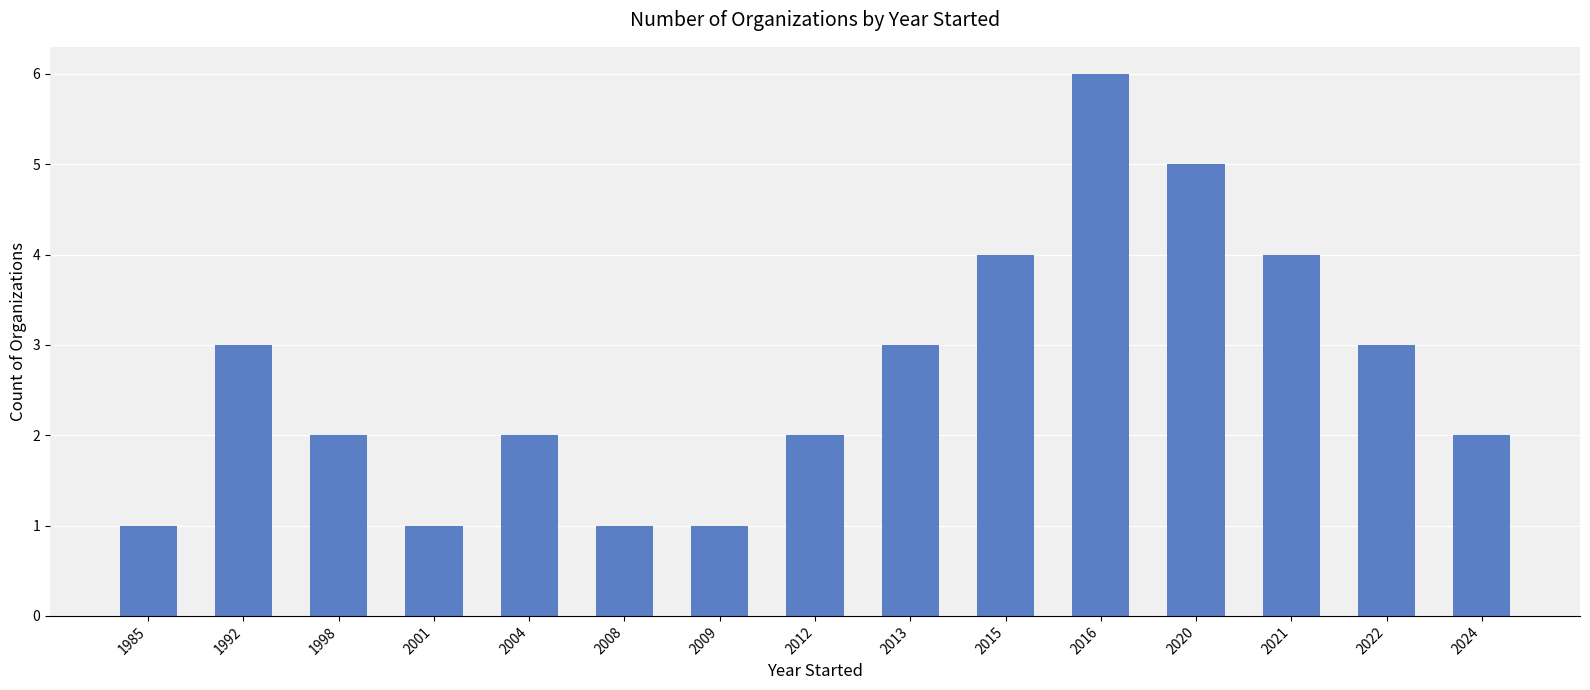

How many data points does each series have?

15